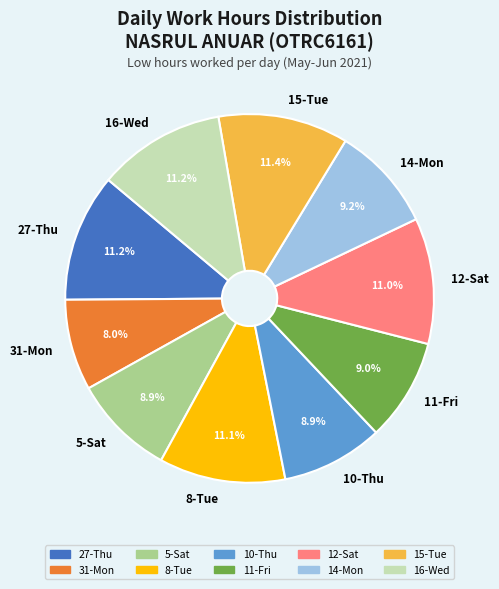

Is 15-Tue the majority of the pie?

No